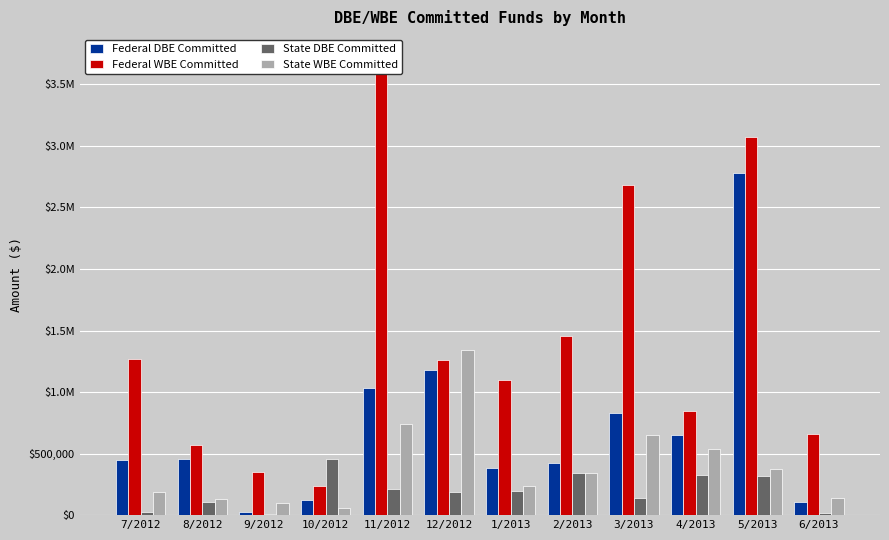

Reading right to left, extract all data points from this chart.

Federal DBE Committed: 6/2013=104911.9	5/2013=2778967.0	4/2013=654599.3	3/2013=830173.5	2/2013=423573.7	1/2013=380525.0	12/2012=1181093.8	11/2012=1032374.0	10/2012=125268.0	9/2012=22396.8	8/2012=453671.9	7/2012=451785.5
Federal WBE Committed: 6/2013=658811.7	5/2013=3073143.1	4/2013=843076.9	3/2013=2685394.9	2/2013=1459276.4	1/2013=1101928.7	12/2012=1259805.4	11/2012=3722736.5	10/2012=236995.2	9/2012=346828.7	8/2012=572309.3	7/2012=1269326.3
State DBE Committed: 6/2013=19998.0	5/2013=314196.0	4/2013=325700.4	3/2013=143314.2	2/2013=340163.1	1/2013=194315.3	12/2012=186647.7	11/2012=215827.2	10/2012=452837.0	9/2012=5599.2	8/2012=103146.4	7/2012=25156.9
State WBE Committed: 6/2013=135486.3	5/2013=371609.8	4/2013=538568.5	3/2013=651193.1	2/2013=343280.6	1/2013=235573.2	12/2012=1339575.2	11/2012=740023.9	10/2012=59248.8	9/2012=95334.0	8/2012=130439.1	7/2012=187716.9